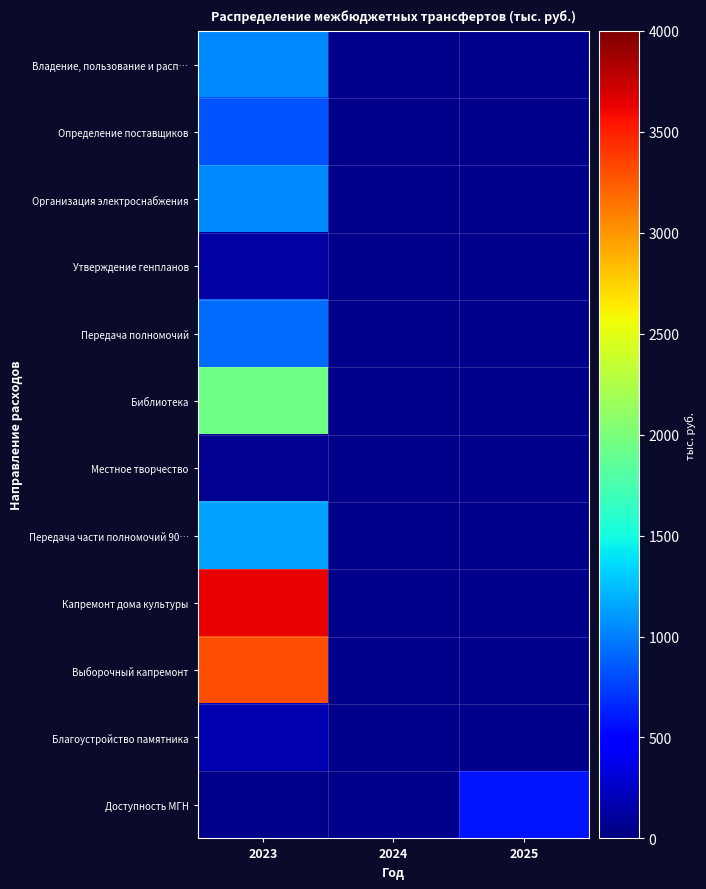

True or false: Выборочный капремонт has a value of 1070.5 at 2023.

False